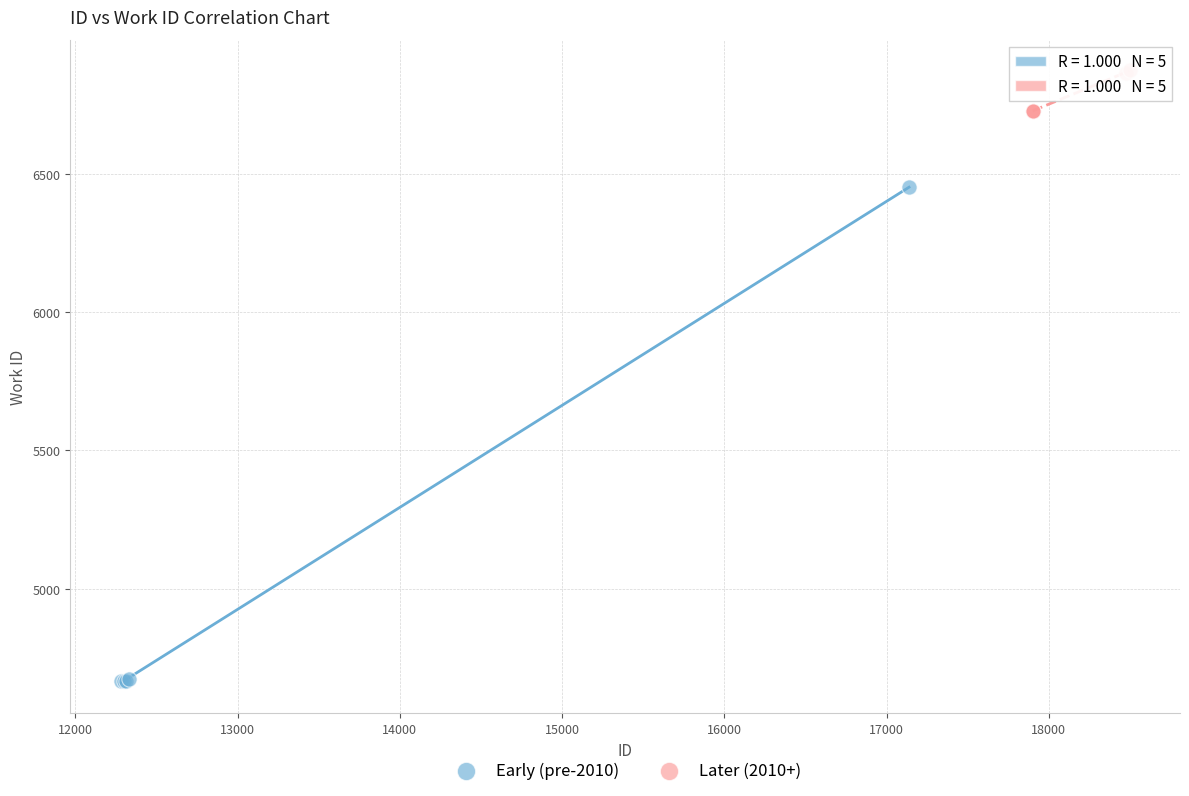

Which series contains the lowest Y value?

Early (pre-2010)